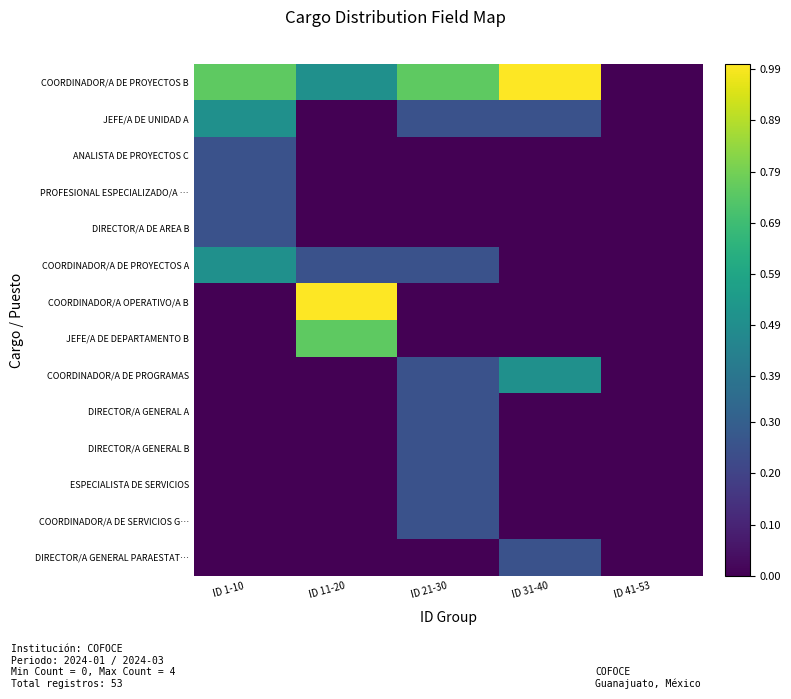

At ID 1-10, list the series in order from smallest to largest.

COORDINADOR/A OPERATIVO/A B, JEFE/A DE DEPARTAMENTO B, COORDINADOR/A DE PROGRAMAS, DIRECTOR/A GENERAL A, DIRECTOR/A GENERAL B, ESPECIALISTA DE SERVICIOS, COORDINADOR/A DE SERVICIOS G…, DIRECTOR/A GENERAL PARAESTAT…, ANALISTA DE PROYECTOS C, PROFESIONAL ESPECIALIZADO/A …, DIRECTOR/A DE AREA B, JEFE/A DE UNIDAD A, COORDINADOR/A DE PROYECTOS A, COORDINADOR/A DE PROYECTOS B